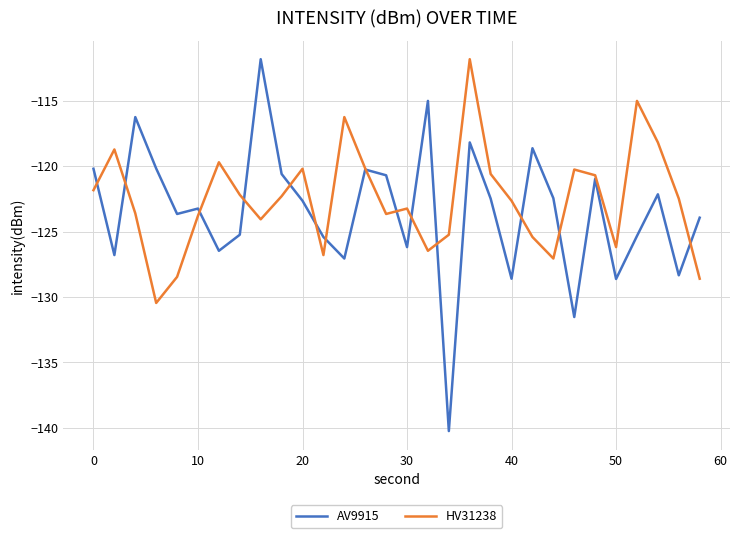

How many values in the HV31238 series are below -122?

18